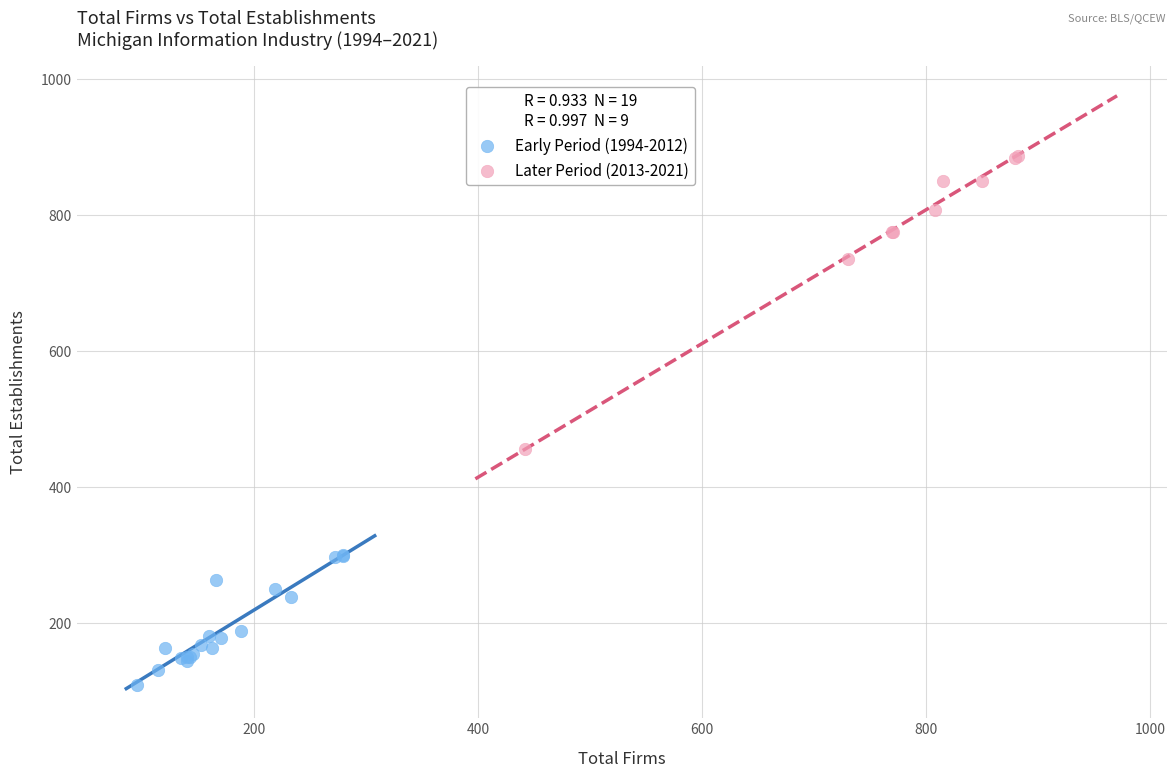

Which series contains the highest Y value?

Later Period (2013-2021)